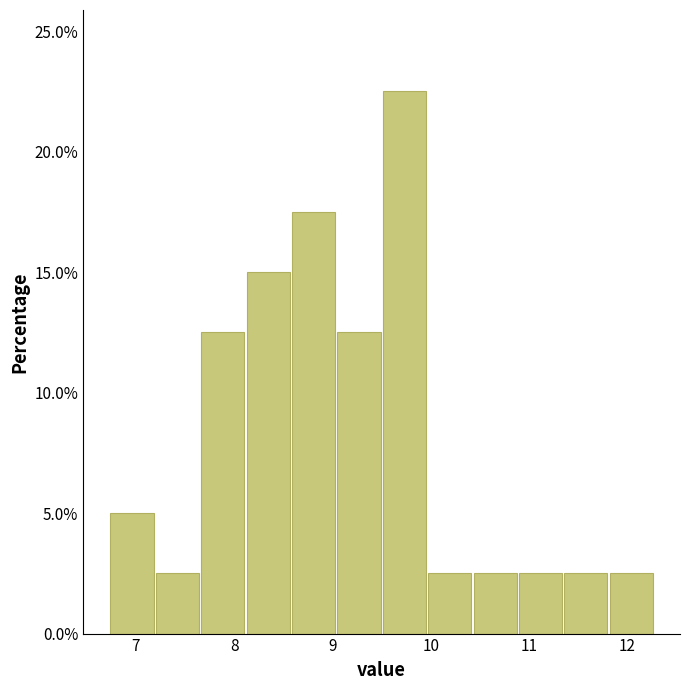

Which range on the x-axis has the tallest bar?

9.5 to 10.0